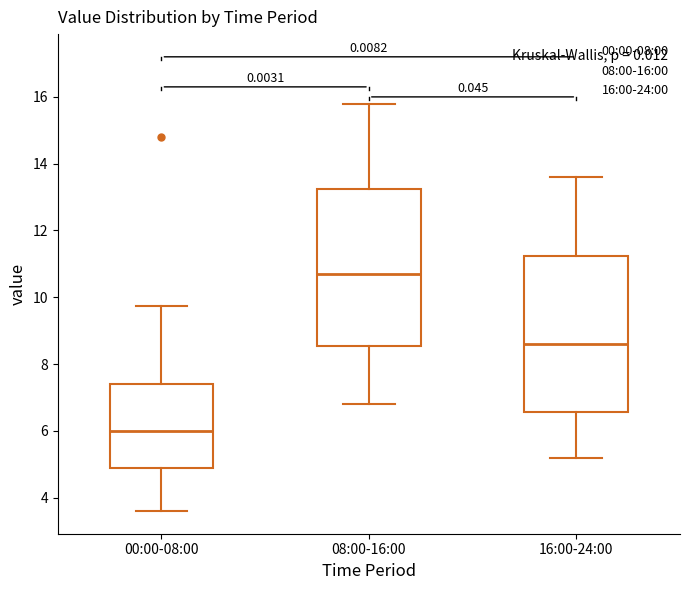

Where is the lower edge of the box for 16:00-24:00 on the y-axis? The values are not printed on the chart, so give them approximately, as read against the axis.

6.6